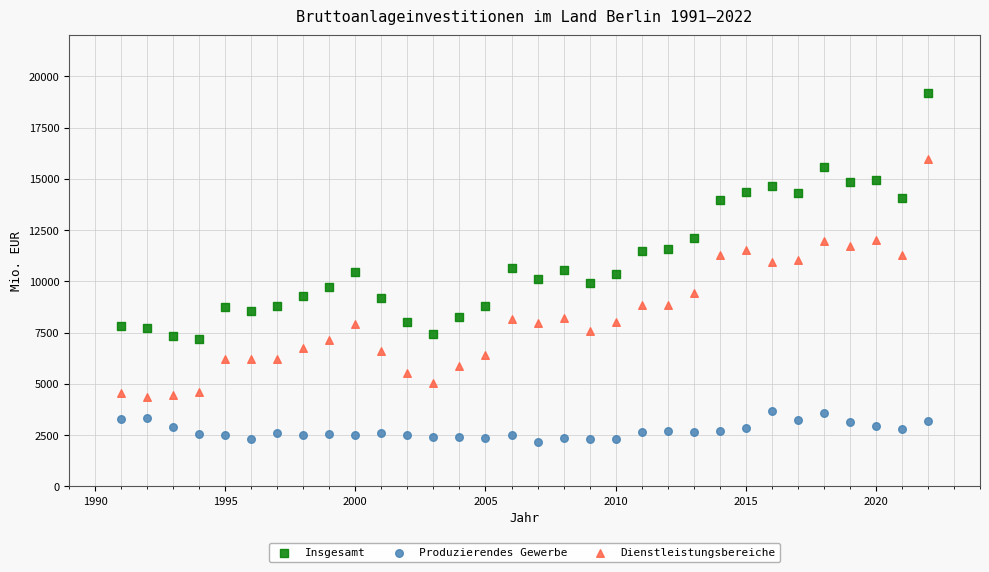

What is the X range (max minus min) for the scatter plot?

31.0